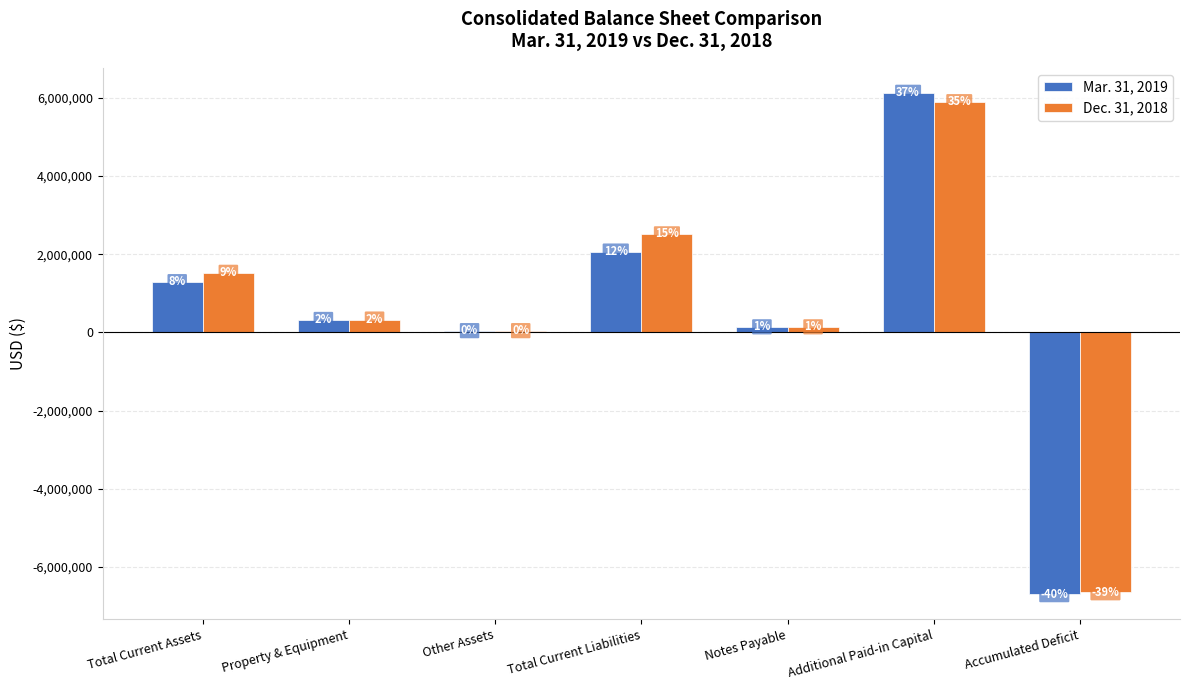

What are all the series names shown in the legend?

Mar. 31, 2019, Dec. 31, 2018